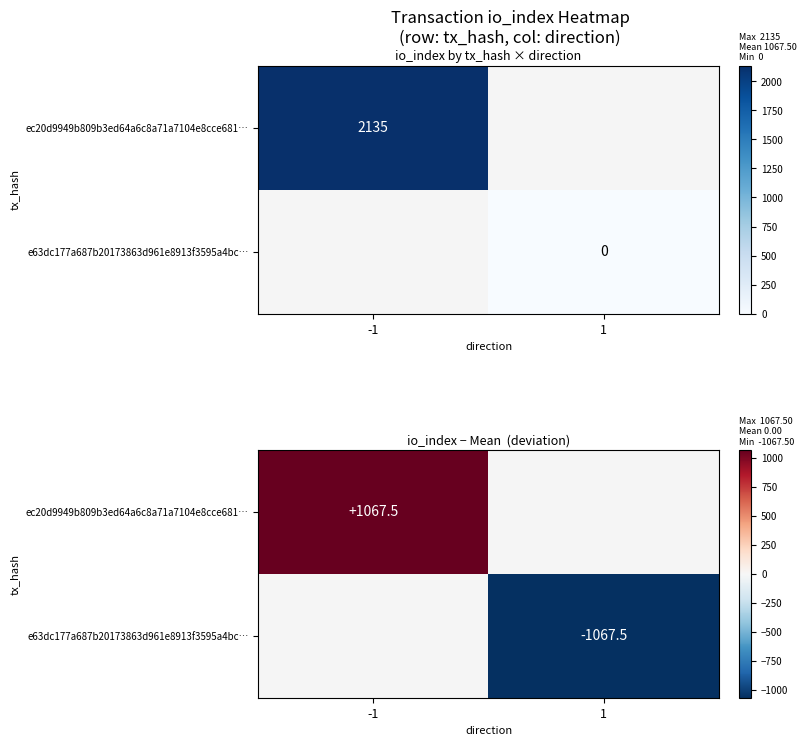

Rank the series at 1 from highest to lowest value.

ec20d9949b809b3ed64a6c8a71a7104e8cce681…, e63dc177a687b20173863d961e8913f3595a4bc…